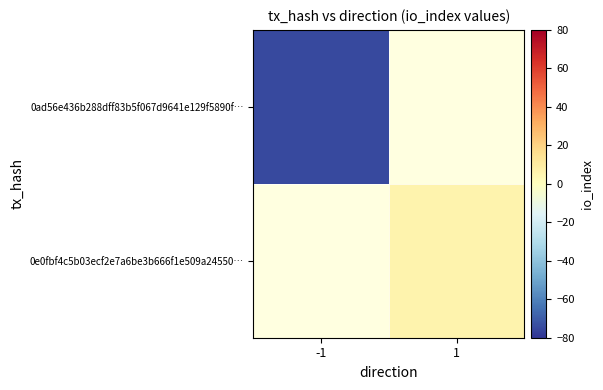

Which series has the widest spread of values?

0ad56e436b288dff83b5f067d9641e129f5890f…